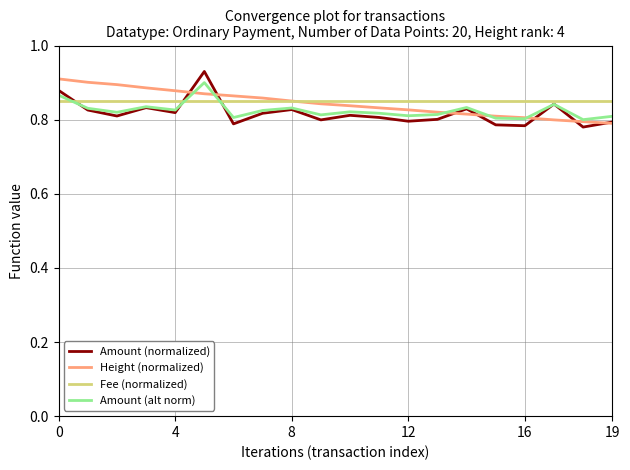

Which series ends up on top after the final intersection of Fee (normalized) and Amount (alt norm)?

Fee (normalized)